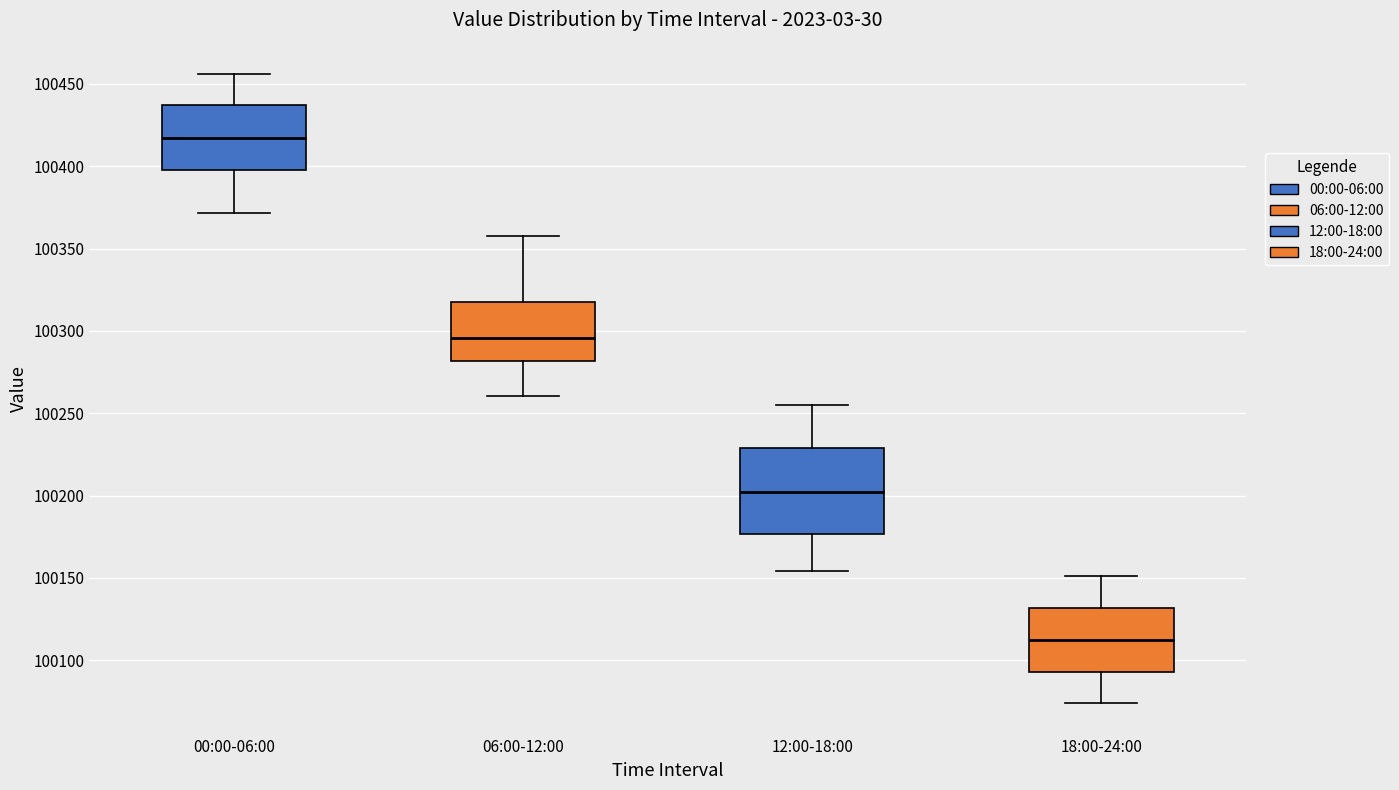

Reading left to right, read every box against the y-axis: the position of its median line, the range the box covers, and the ends of its whiskers. The values are not printed on the chart, so give them approximately, as read against the axis.

00:00-06:00: median 100415, box 100400 to 100435, whiskers 100370 to 100455
06:00-12:00: median 100295, box 100280 to 100315, whiskers 100260 to 100360
12:00-18:00: median 100200, box 100175 to 100230, whiskers 100155 to 100255
18:00-24:00: median 100110, box 100095 to 100130, whiskers 100075 to 100150